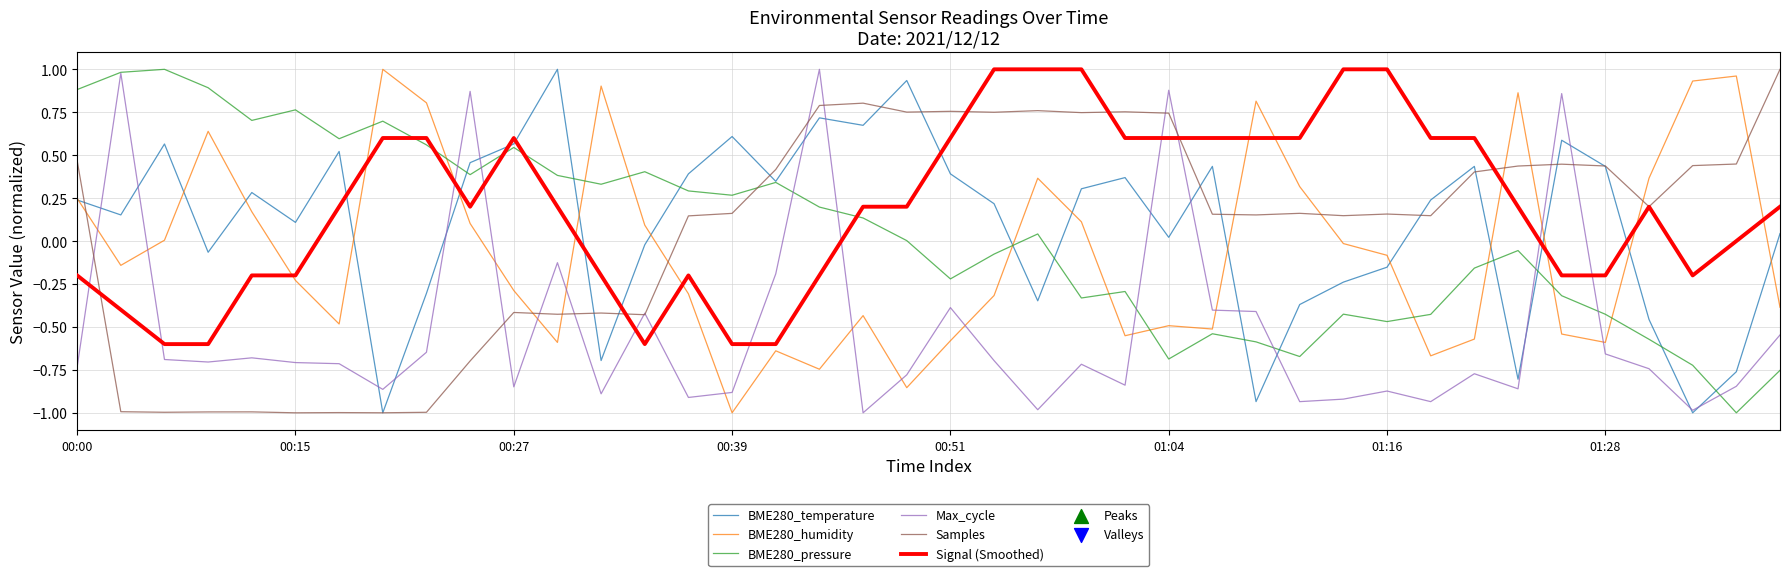

Which series has the largest total across all categories?

Signal (Smoothed)